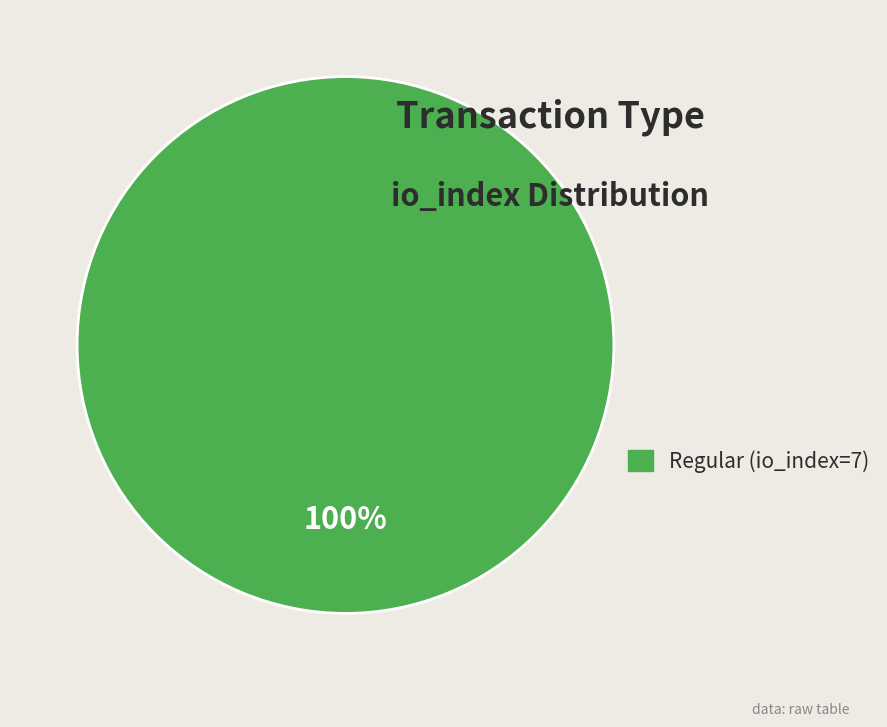

The Regular (io_index=7) slice represents 88% of the pie. True or false?

False